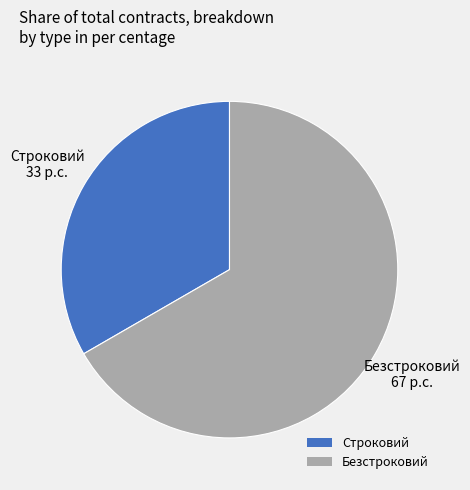

Do Безстроковий and Строковий together represent more than half of the pie?

Yes